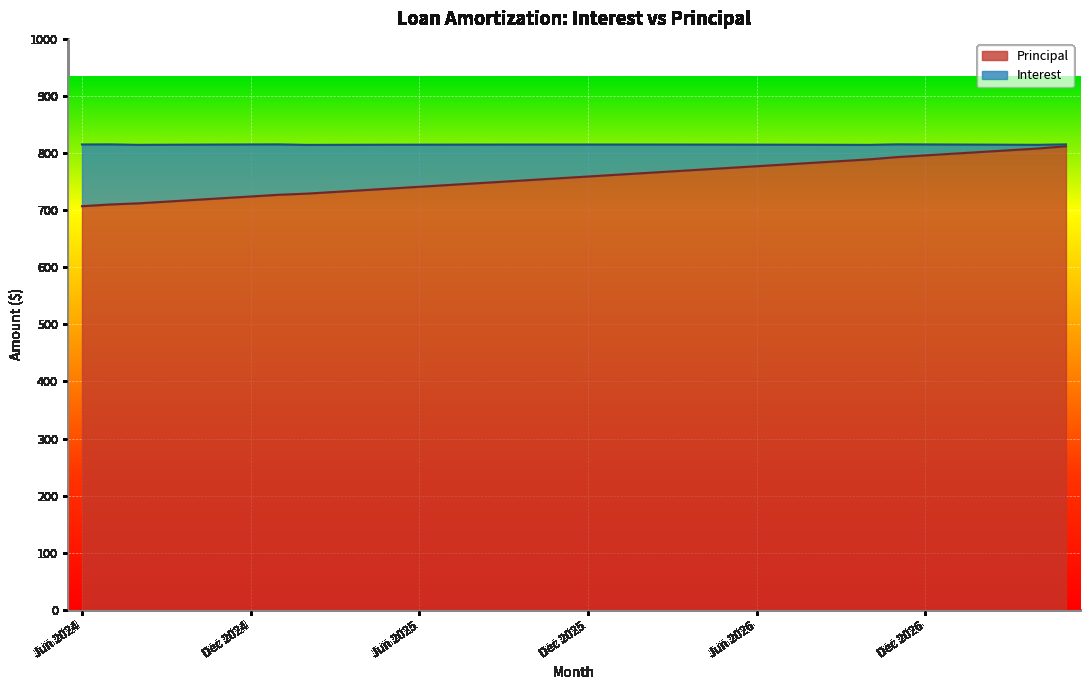

What is the difference between the maximum and minimum values?

105